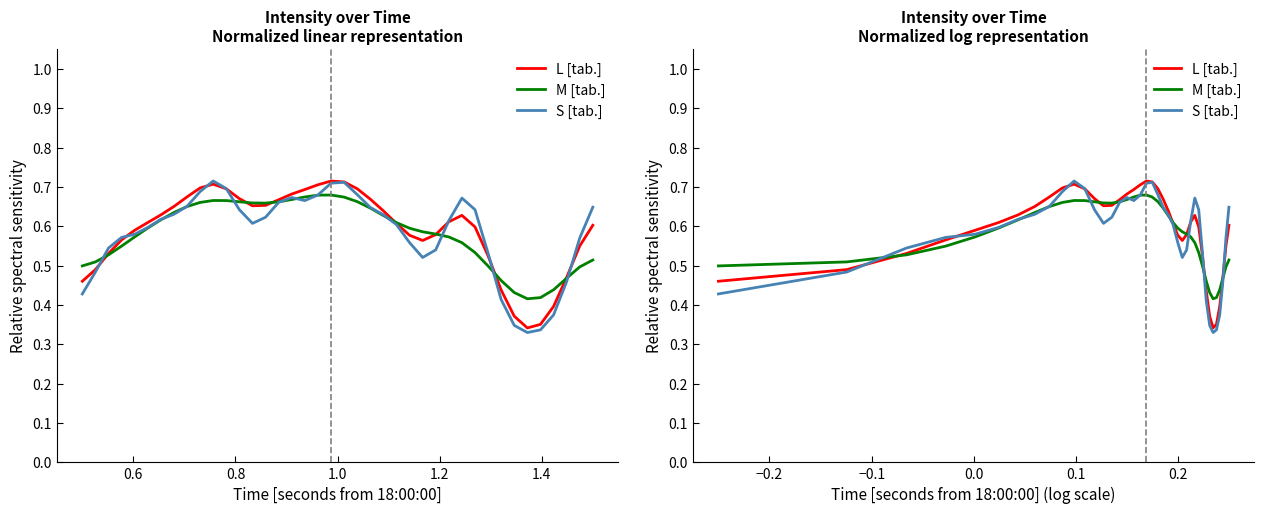

Which series ends up on top after the final intersection of S [tab.] and L [tab.]?

S [tab.]